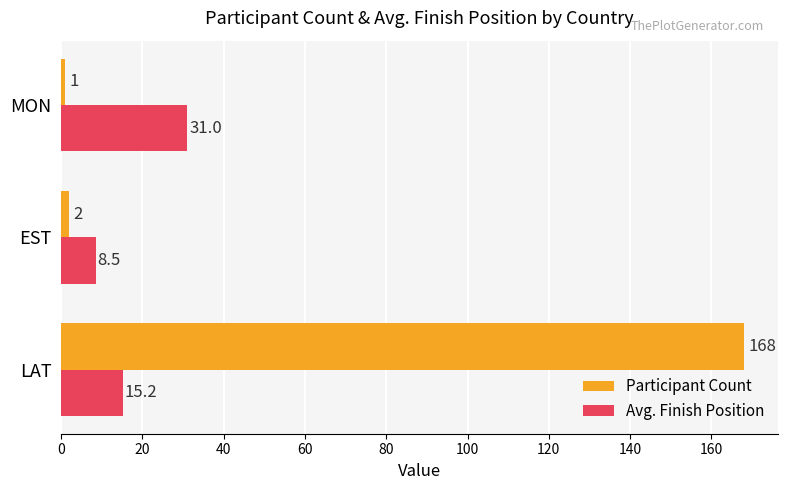

What is the difference between the maximum and minimum values in the Participant Count series?

167.0